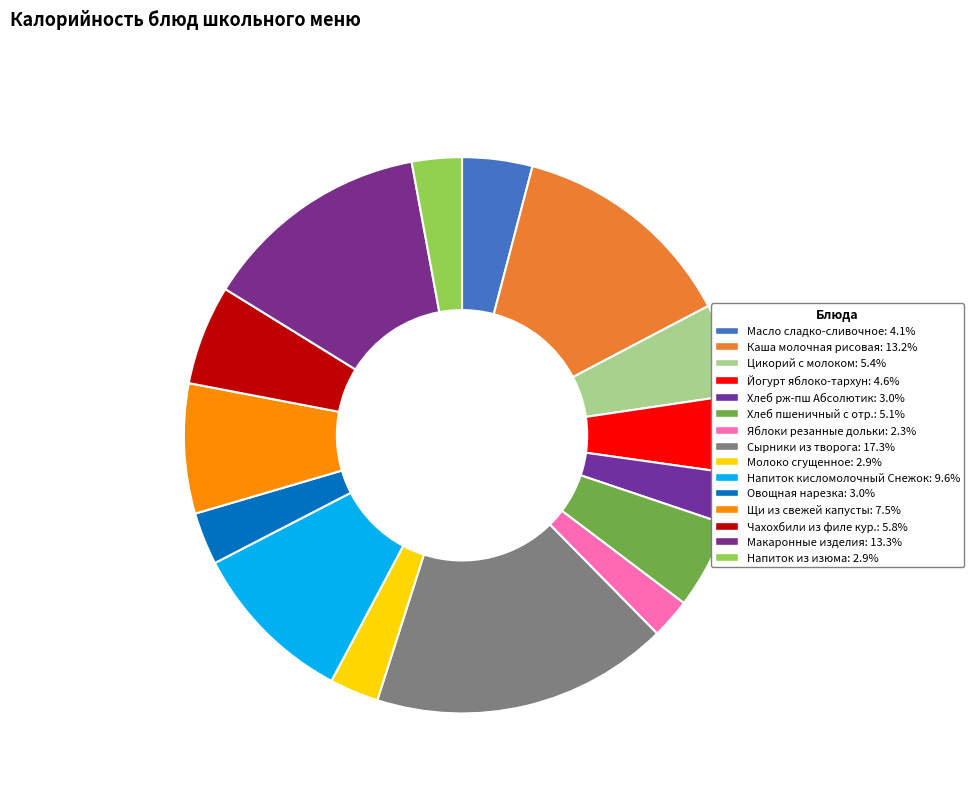

What percentage is NOT represented by Молоко сгущенное?

97.1%